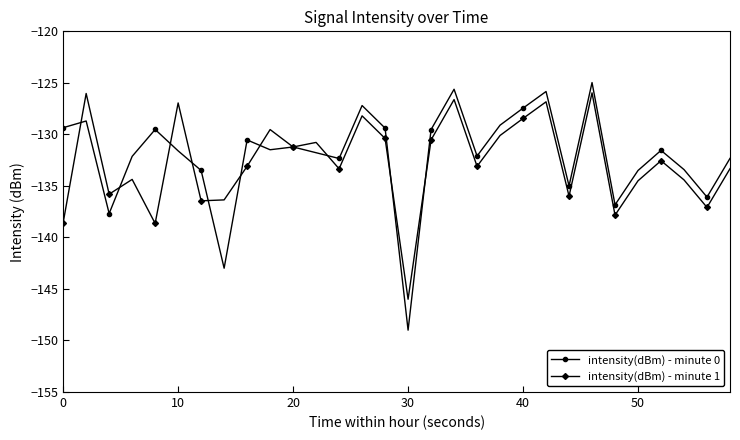

Which series has the largest range (max minus min)?

intensity(dBm) - minute 0